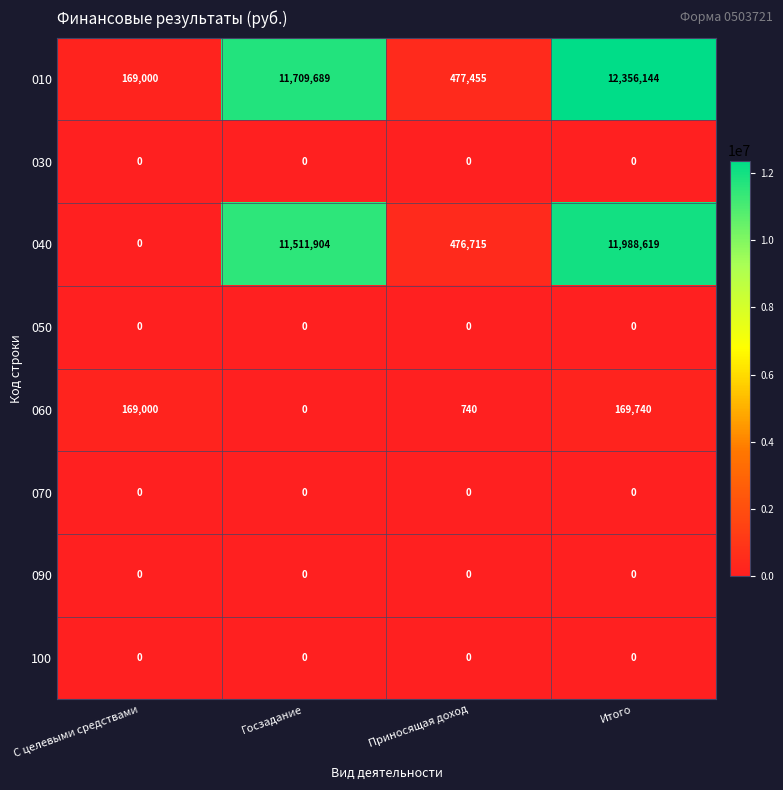

Between Приносящая доход and Итого, which series saw the biggest shift?

010